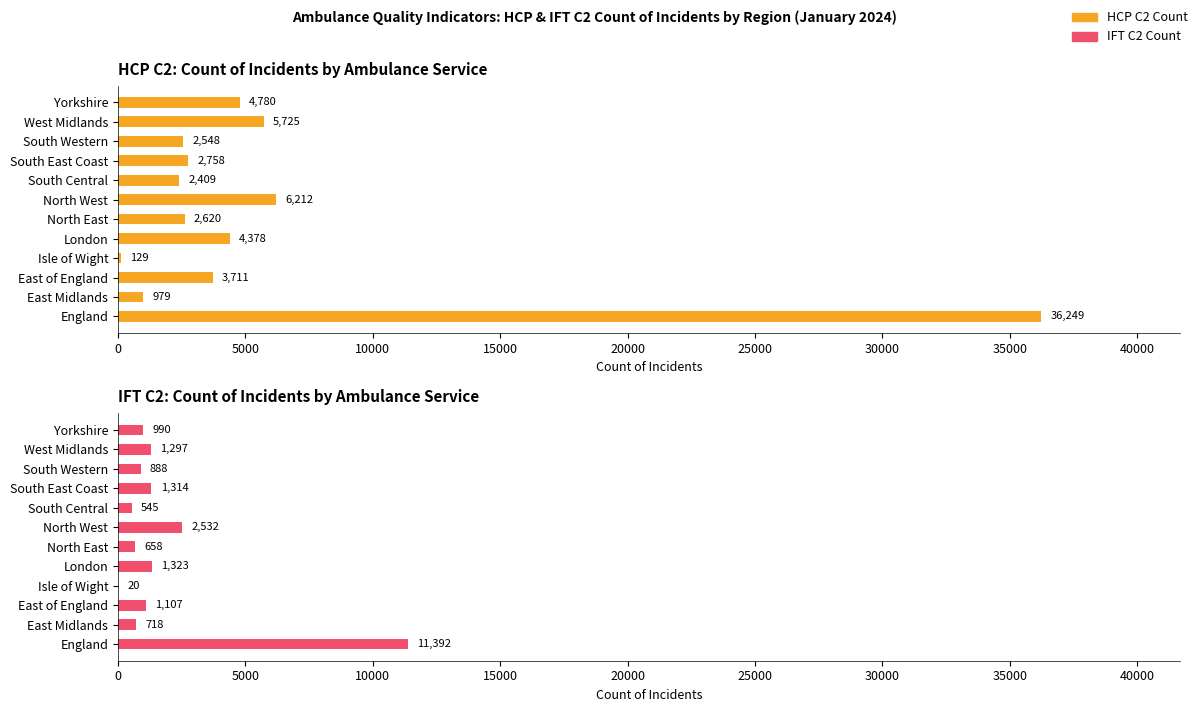

How many data points in IFT C2 Count are above 1107?

5